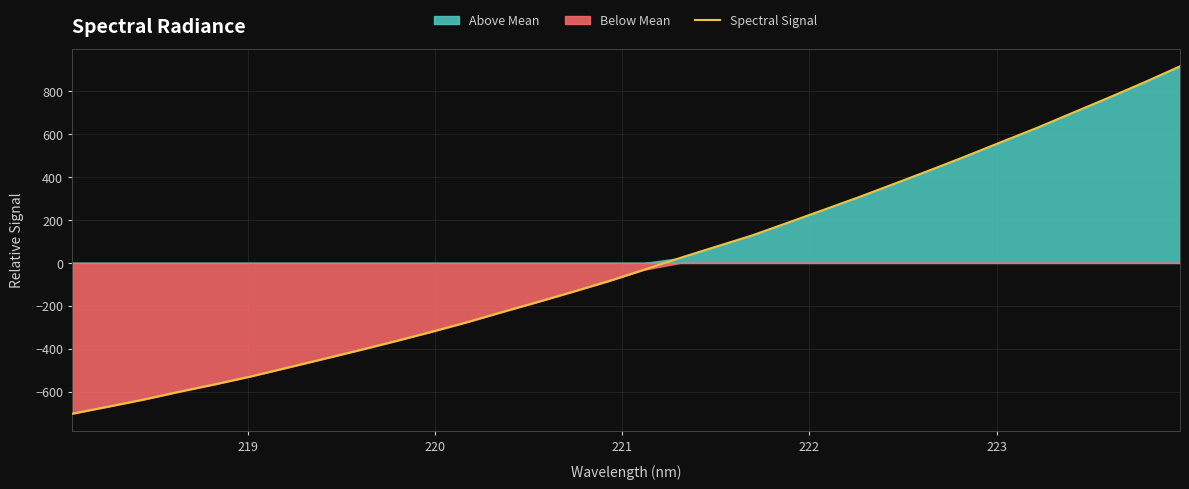

How many lines are shown in the chart?

1